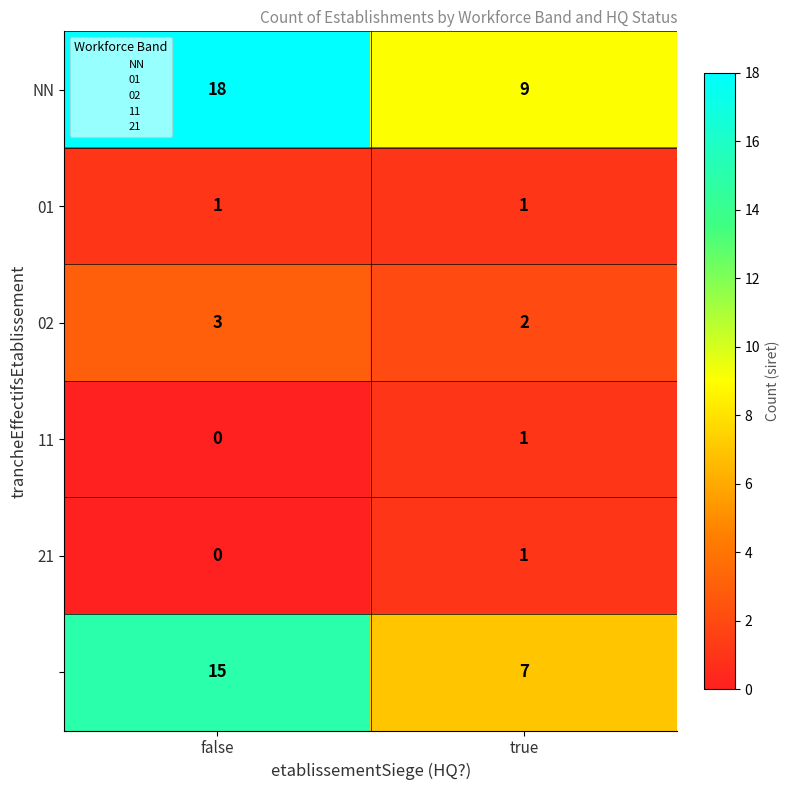

At how many categories does at least one series exceed 16?

1